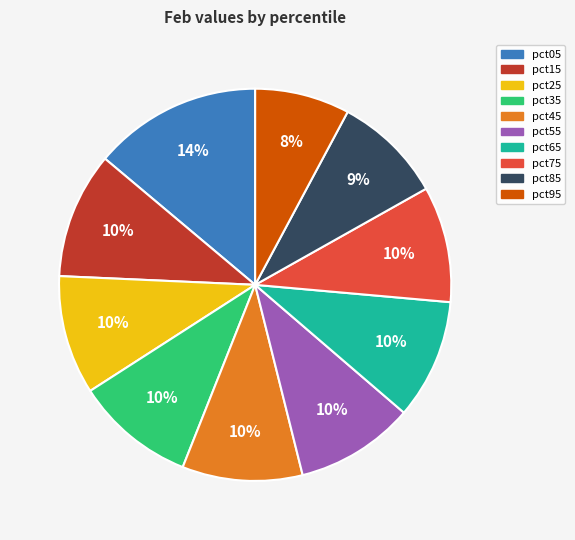

Which category has the smallest portion of the pie?

pct95